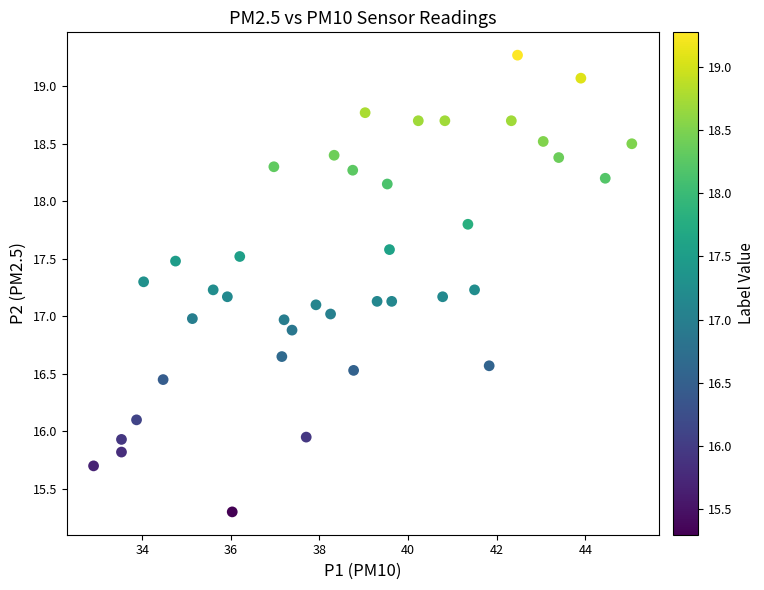

What is the range of Y values (max minus min)?

4.0